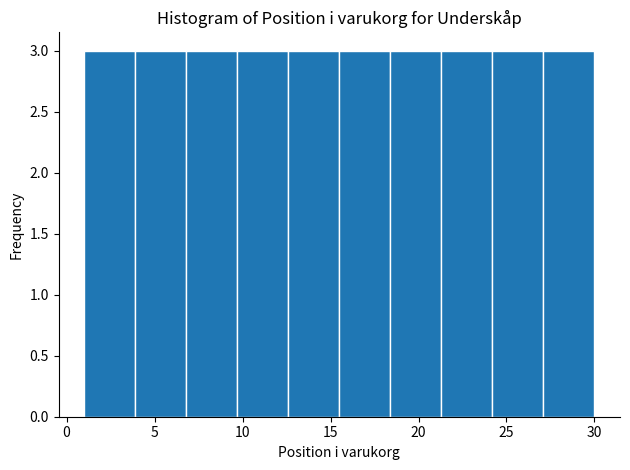

What is the height of the bar covering 3.9 to 6.8 on the x-axis? Neither the bar edges nor the heights are printed on the chart, so give them approximately, as read against the axes.

3